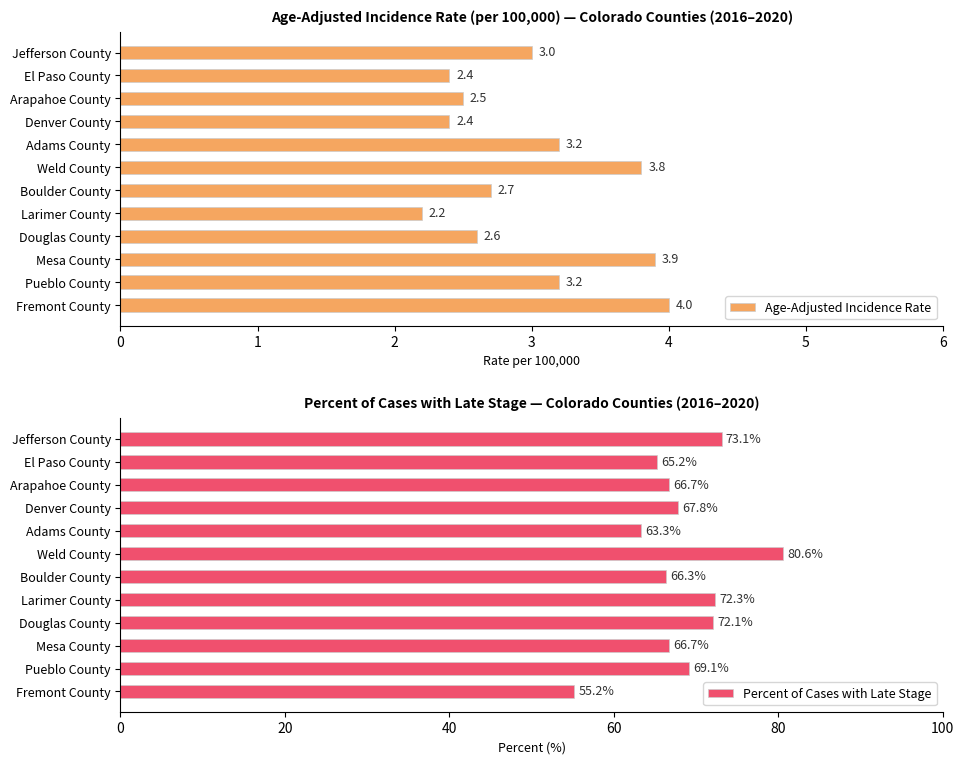

What is the maximum value for Age-Adjusted Incidence Rate?

4.0